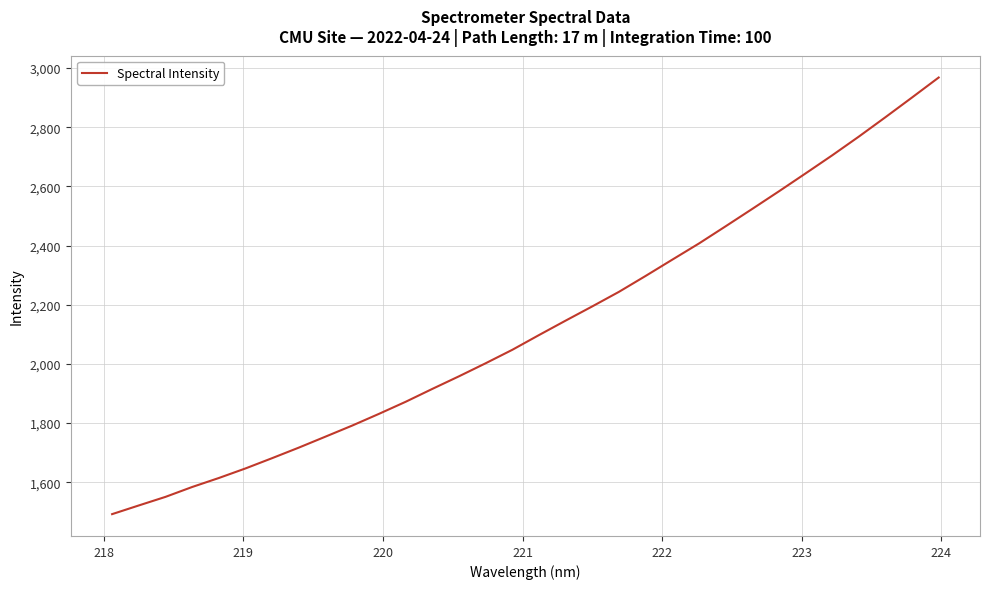

What is the difference between the second highest and minimum values?

1408.7